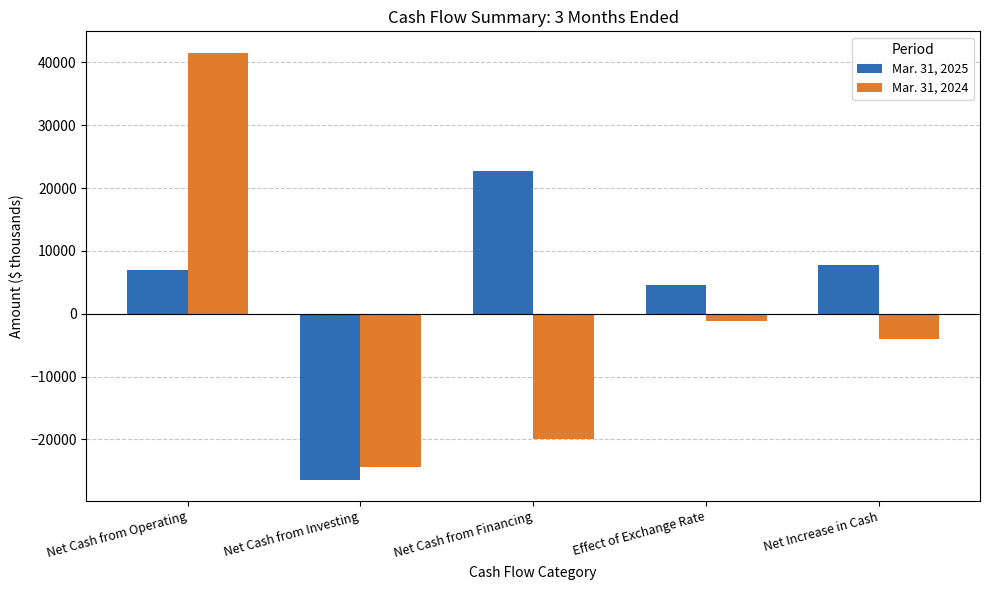

Read the Mar. 31, 2025 value at Net Cash from Financing, to the nearest 10.

22760